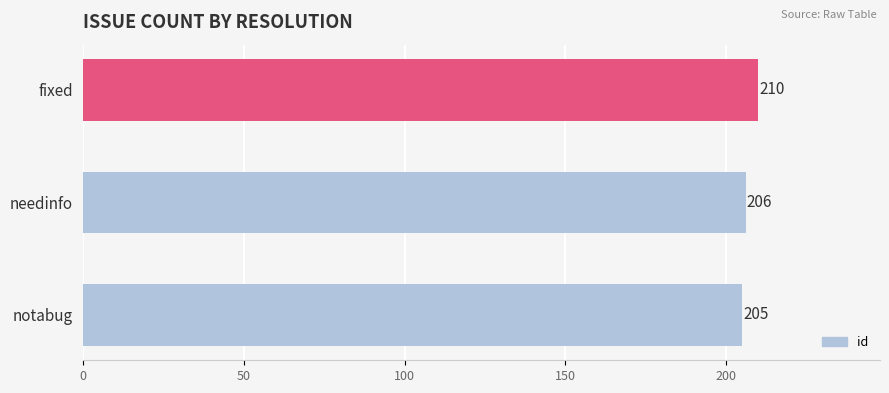

What is the greatest value displayed?

210